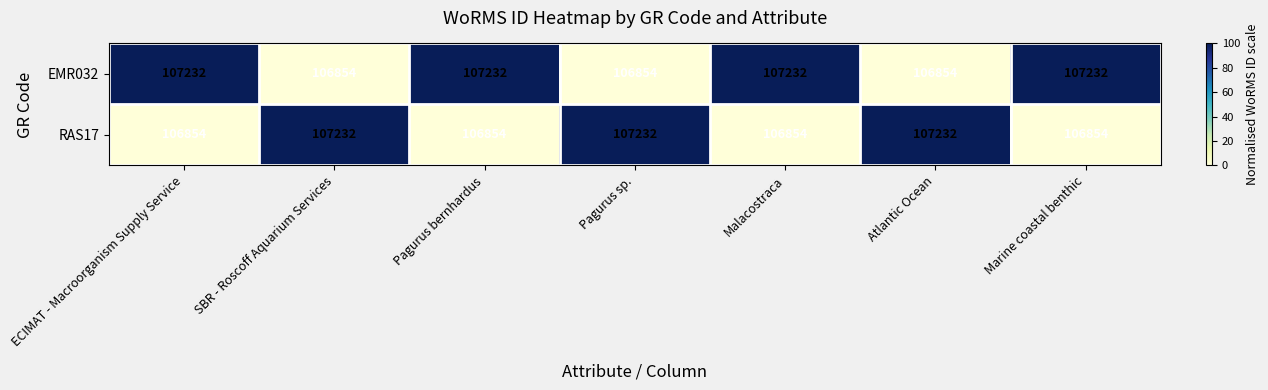

At SBR - Roscoff Aquarium Services, list the series in order from smallest to largest.

EMR032, RAS17